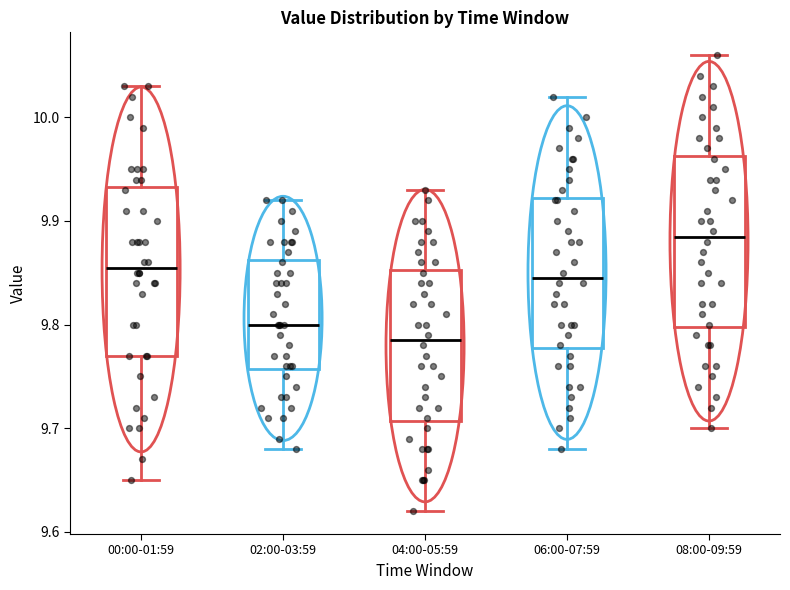

Which box's median line is the lowest?

04:00-05:59